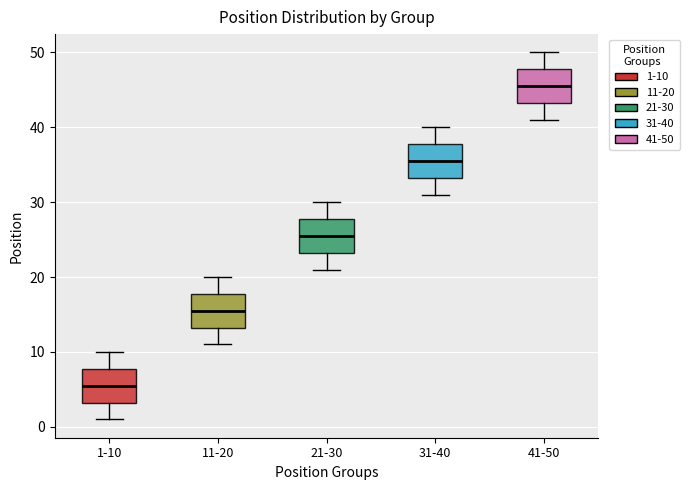

Reading left to right, read every box against the y-axis: the position of its median line, the range the box covers, and the ends of its whiskers. The values are not printed on the chart, so give them approximately, as read against the axis.

1-10: median 6, box 3 to 8, whiskers 1 to 10
11-20: median 16, box 13 to 18, whiskers 11 to 20
21-30: median 26, box 23 to 28, whiskers 21 to 30
31-40: median 36, box 33 to 38, whiskers 31 to 40
41-50: median 46, box 43 to 48, whiskers 41 to 50